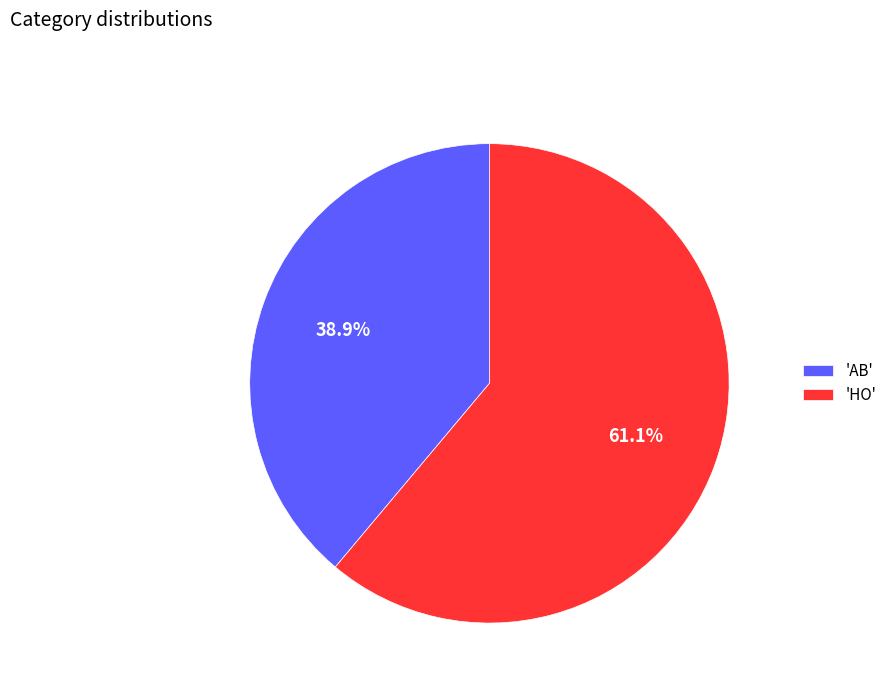

Which category accounts for the majority?

'HO'